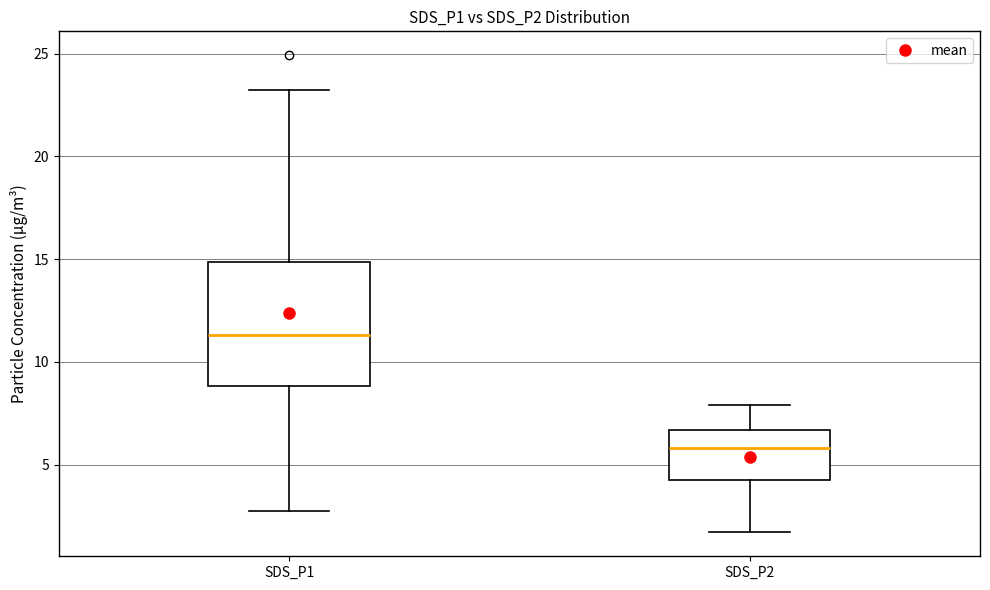

Reading left to right, read every box against the y-axis: the position of its median line, the range the box covers, and the ends of its whiskers. The values are not printed on the chart, so give them approximately, as read against the axis.

SDS_P1: median 11.5, box 9.0 to 15.0, whiskers 3.0 to 23.0
SDS_P2: median 6.0, box 4.0 to 6.5, whiskers 1.5 to 8.0